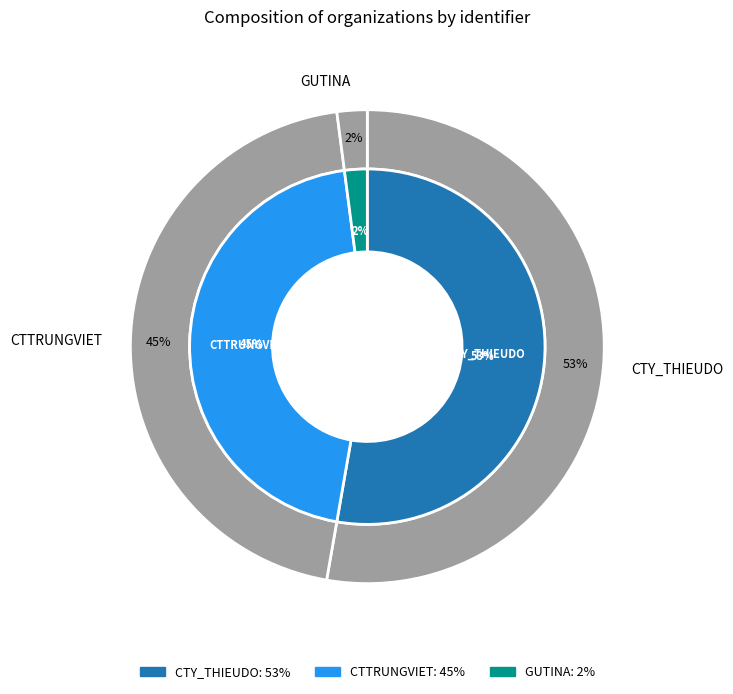

What is the largest slice in the pie chart?

CTY_THIEUDO